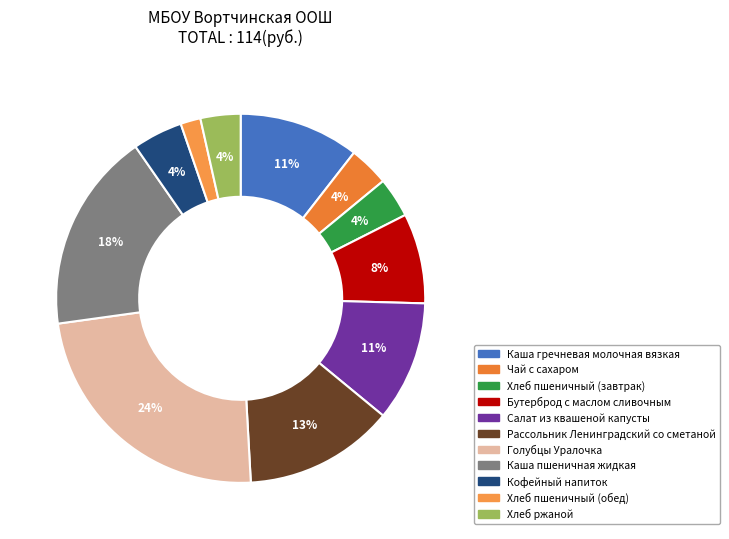

To the nearest percent, what is the difference between the Каша пшеничная жидкая and Голубцы Уралочка slice percentages?

6%